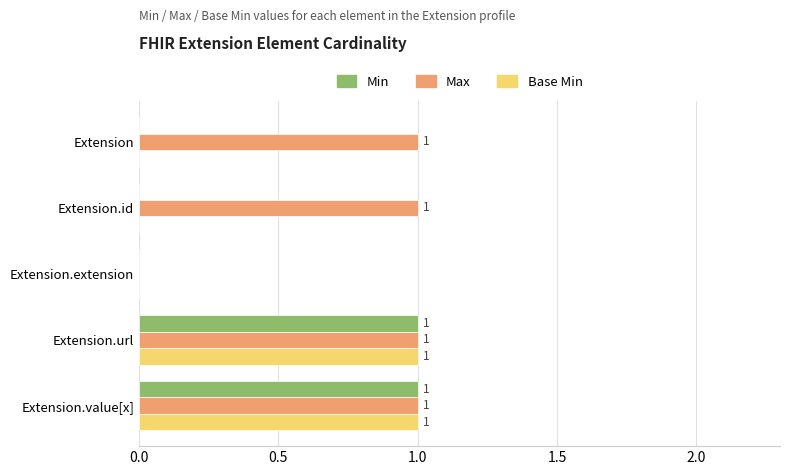

Is the value of Min at Extension.extension greater than the value of Max at Extension.url?

No